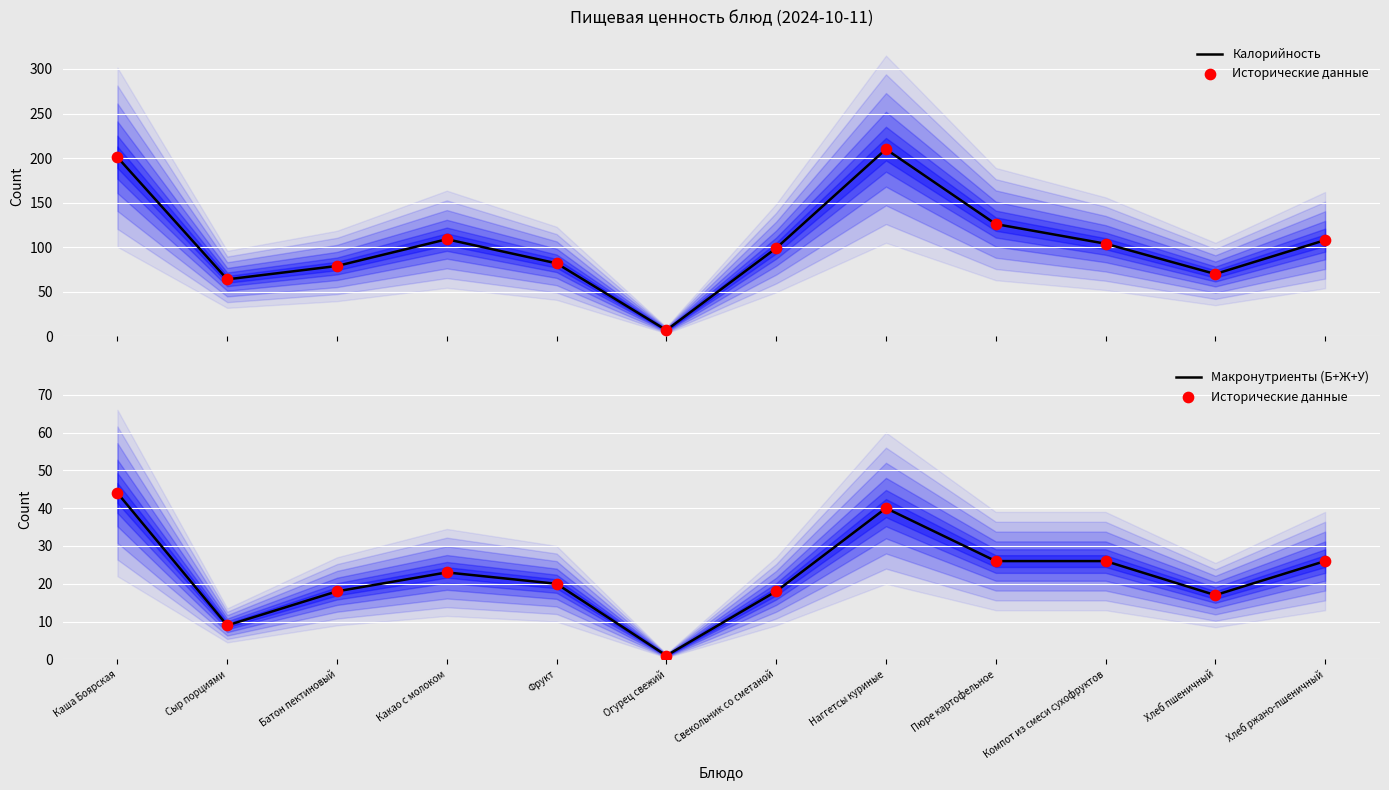

Which series has the widest spread of Y values?

Калорийность